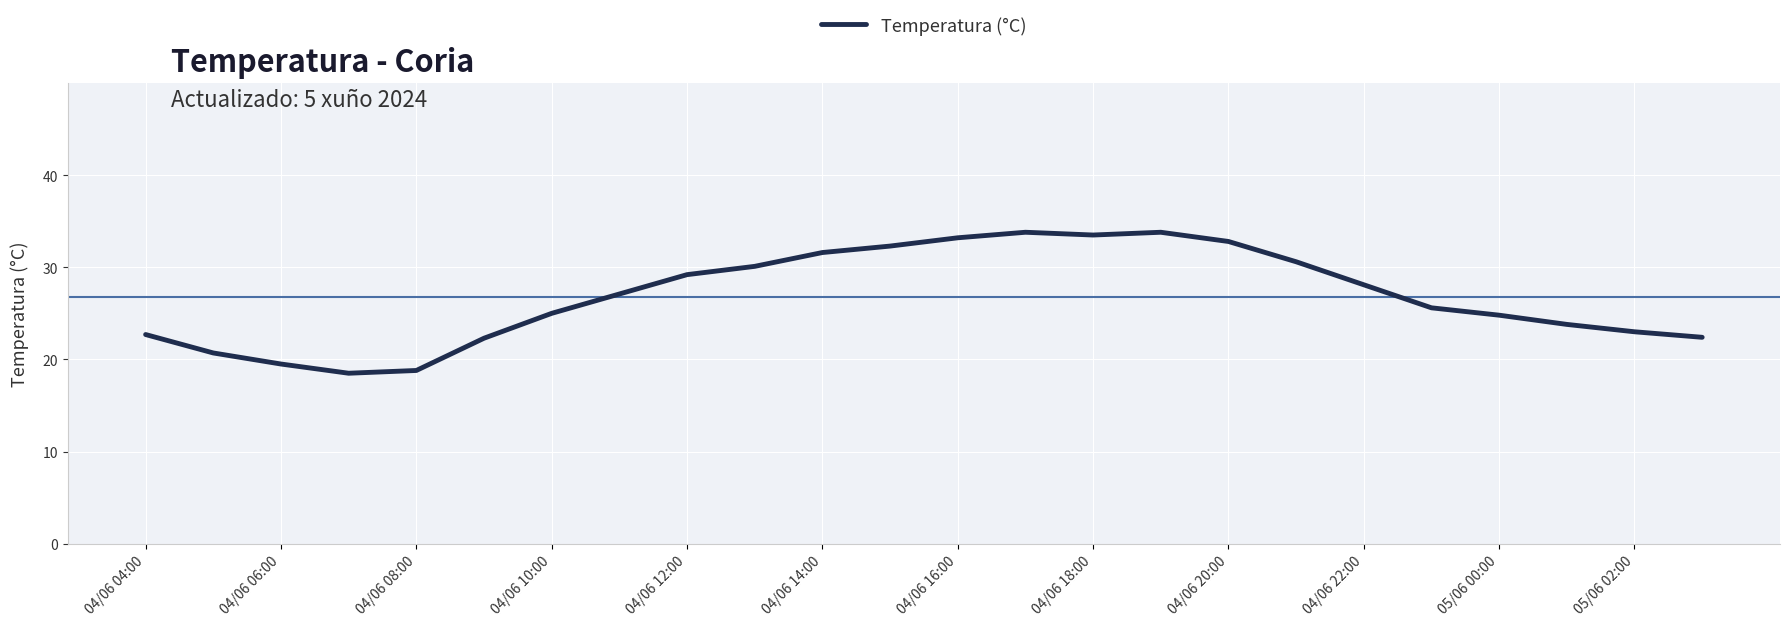

Is this an area chart (filled region under the line)?

No